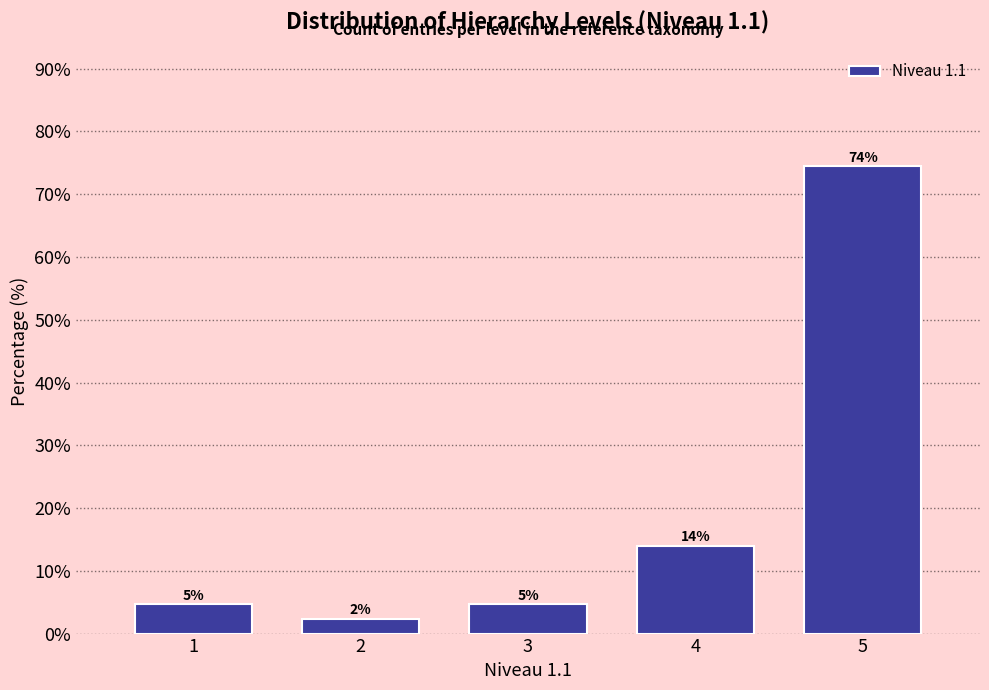

Are the bars horizontal?

No